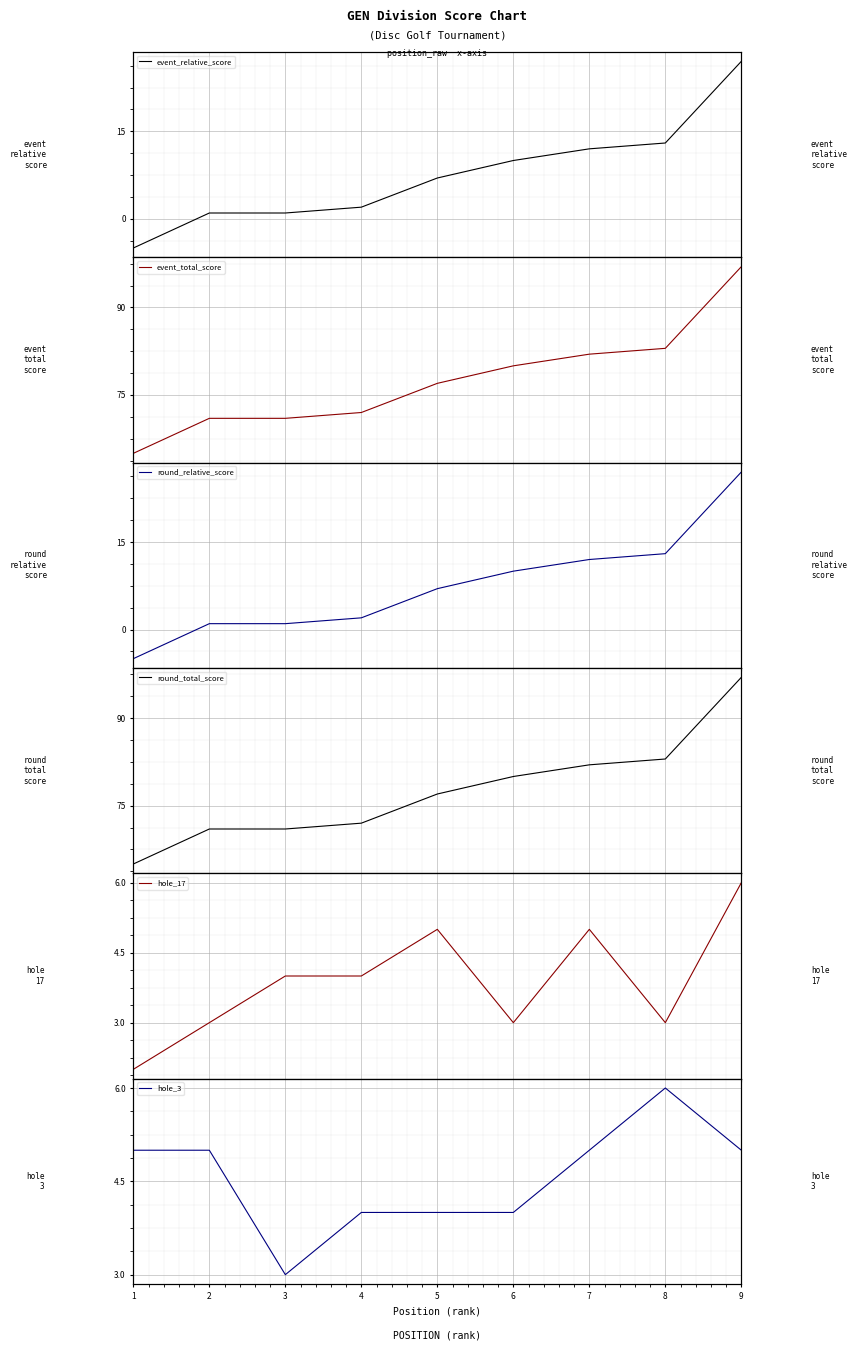

True or false: hole_3 and event_total_score intersect in this chart.

False